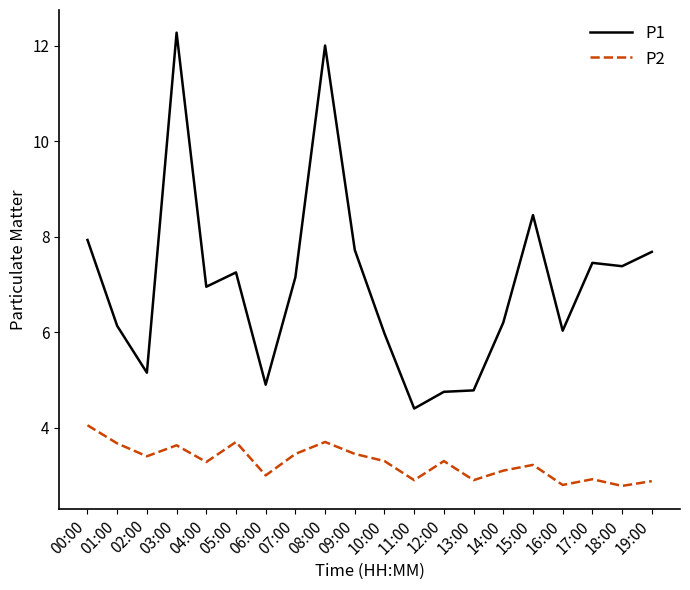

Which series has the widest spread of values?

P1